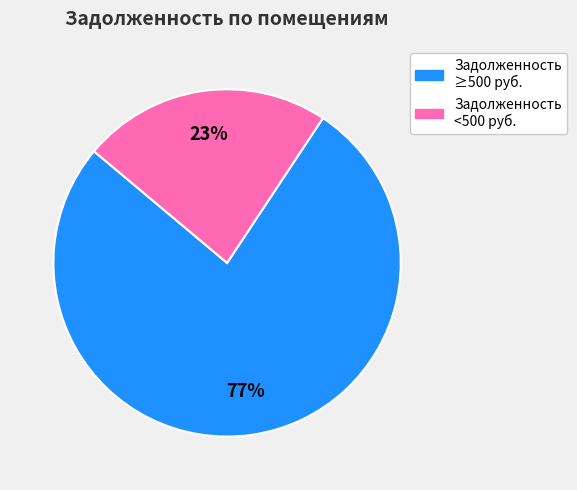

To the nearest percent, what is the difference between the largest and smallest slice percentages?

54%